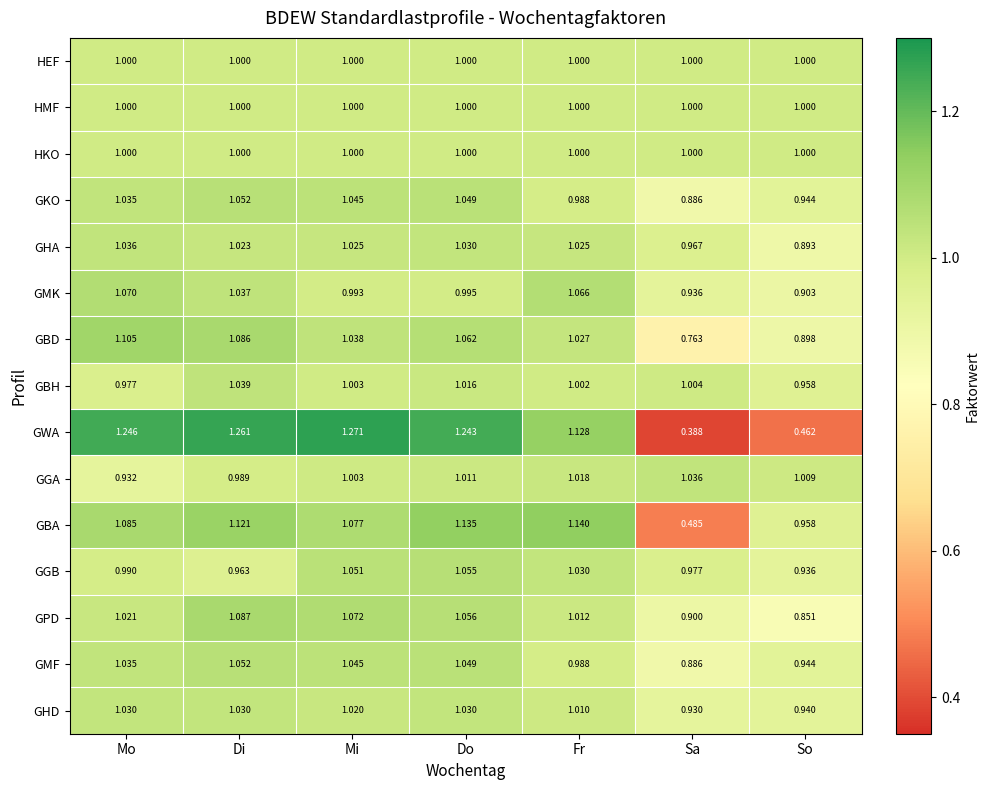

How many categories are shown in the chart?

7